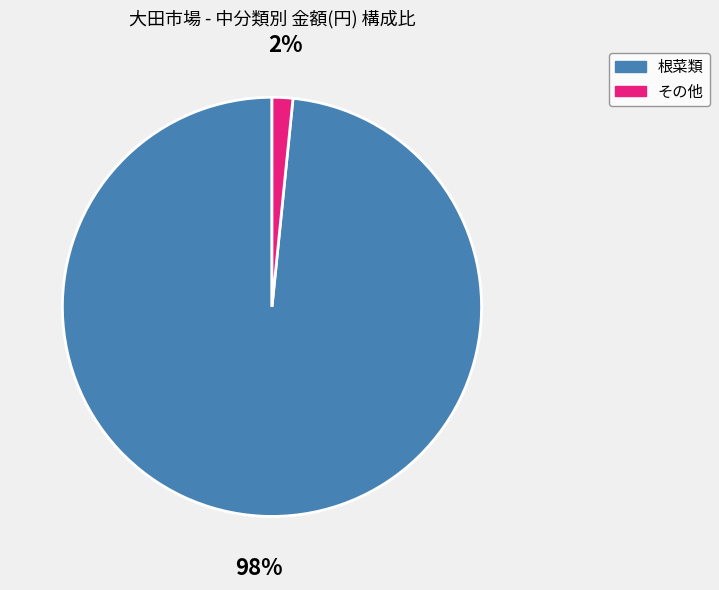

The その他 slice represents 2% of the pie. True or false?

True